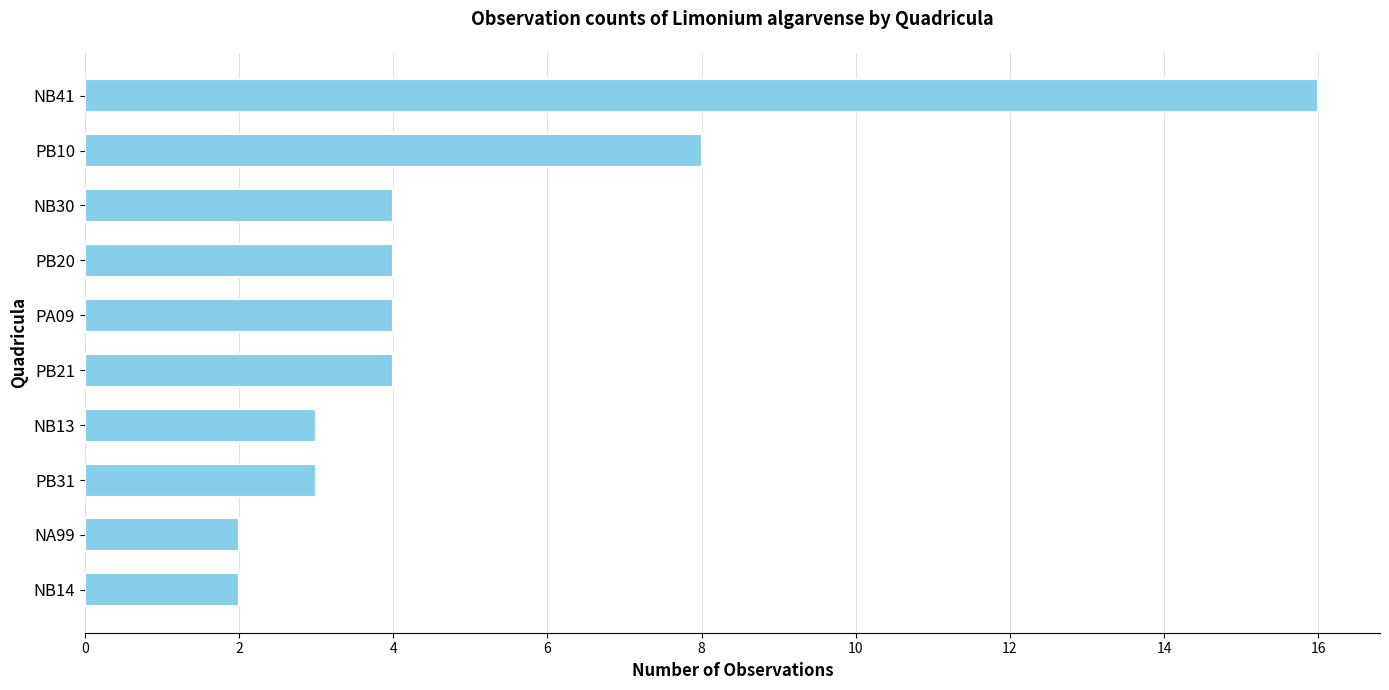

Between NA99 and NB30, which is larger?

NB30